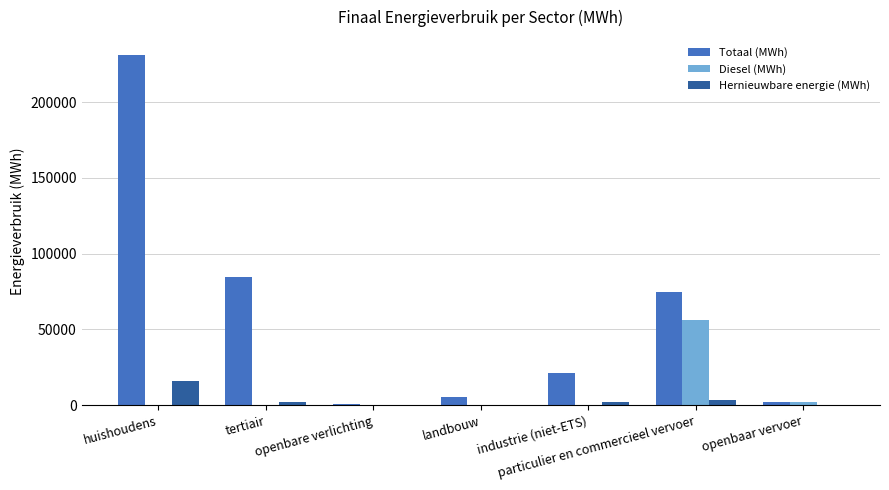

Which category has the highest value in the Hernieuwbare energie (MWh) series?

huishoudens